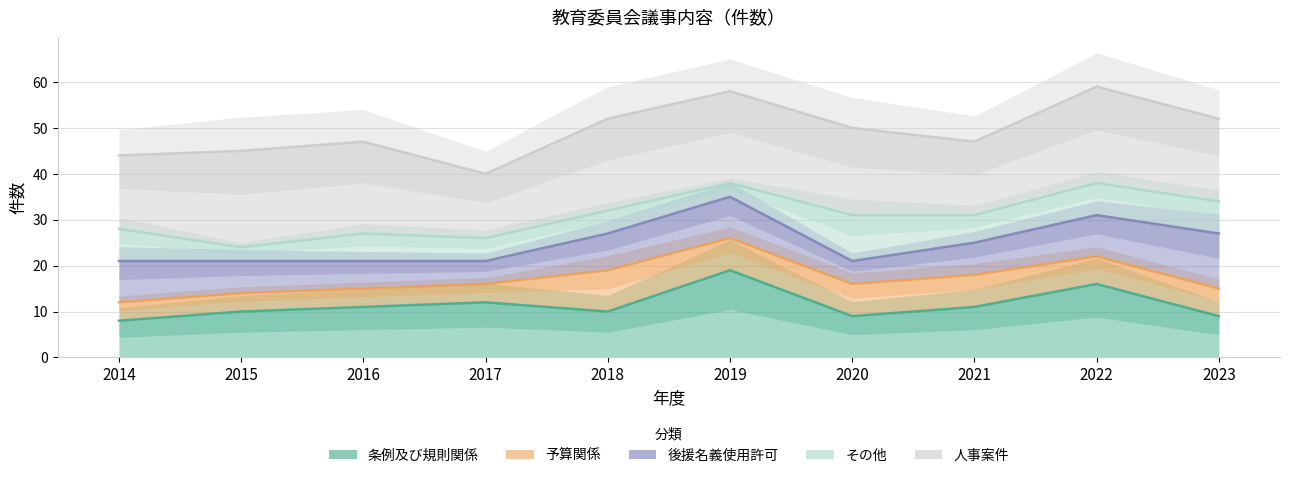

Reading right to left, what are all the values shown in this chart?

条例及び規則関係: 9	16	11	9	19	10	12	11	10	8
予算関係: 15	22	18	16	26	19	16	15	14	12
後援名義使用許可: 27	31	25	21	35	27	21	21	21	21
その他: 34	38	31	31	38	32	26	27	24	28
人事案件: 52	59	47	50	58	52	40	47	45	44